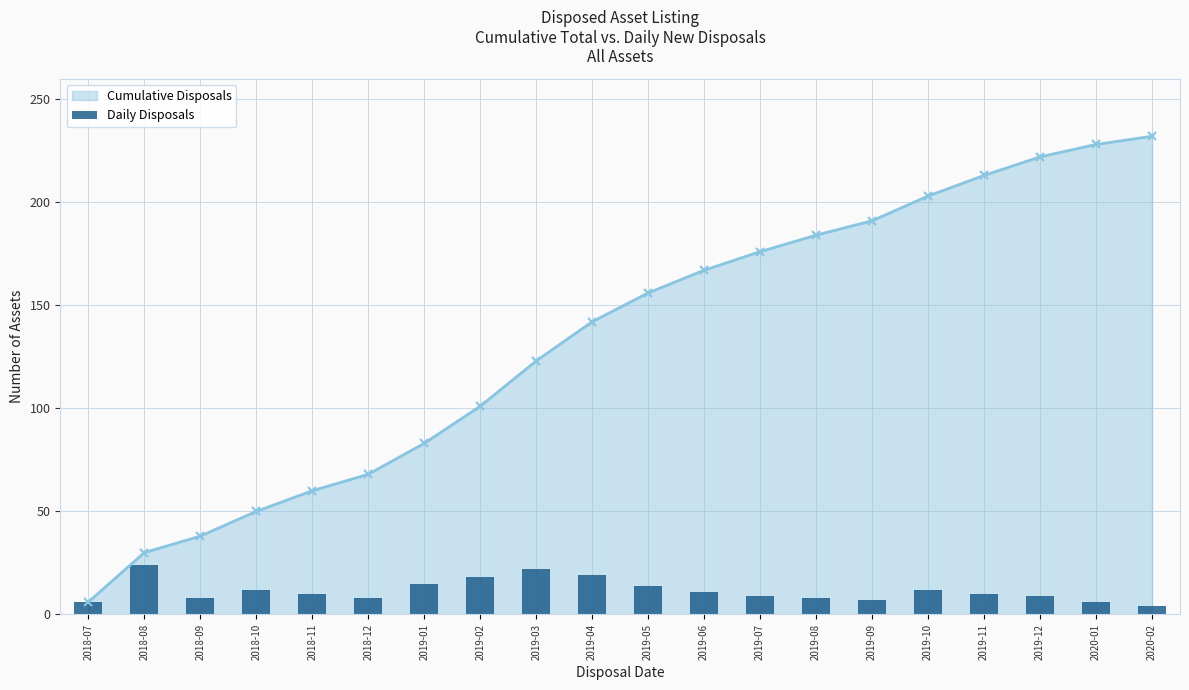

What is the difference between the second highest and second lowest values?

16